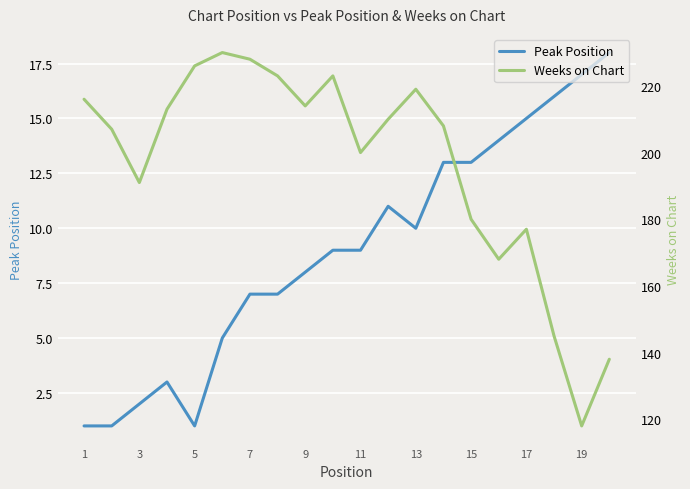

What is the maximum value for Peak Position?

18